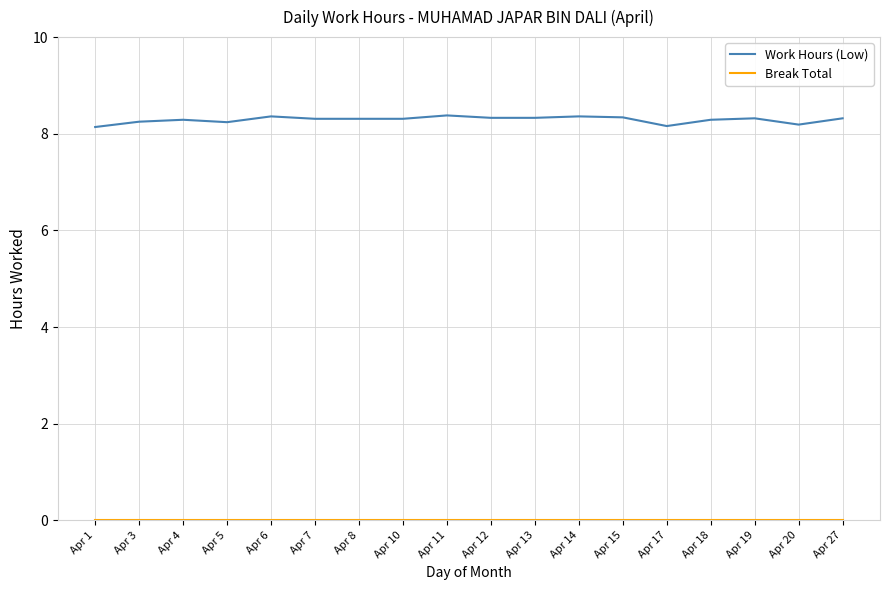

What is the difference between the highest and lowest values at Apr 8?

8.3